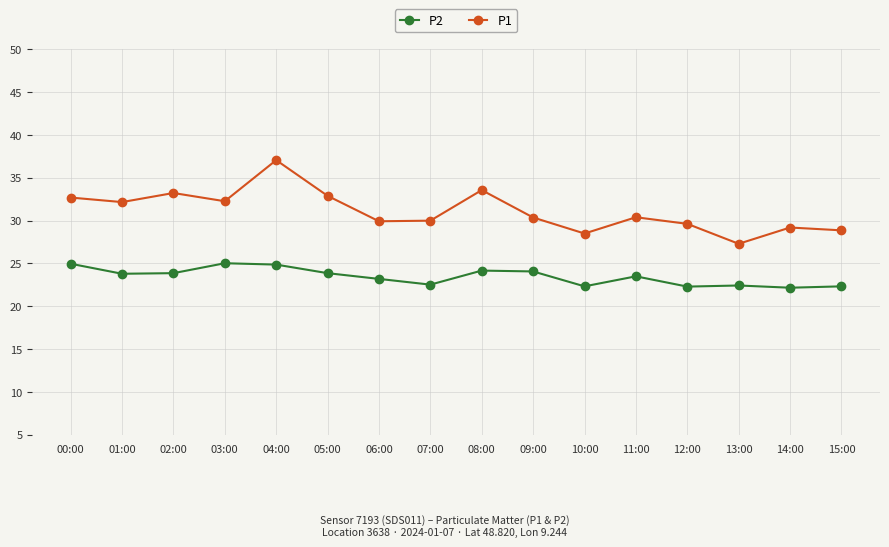

What is the highest value of the P1 series?

37.1